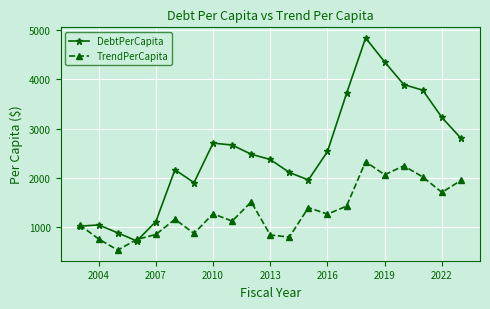

Rank the series by their average value, from lowest to highest.

TrendPerCapita, DebtPerCapita